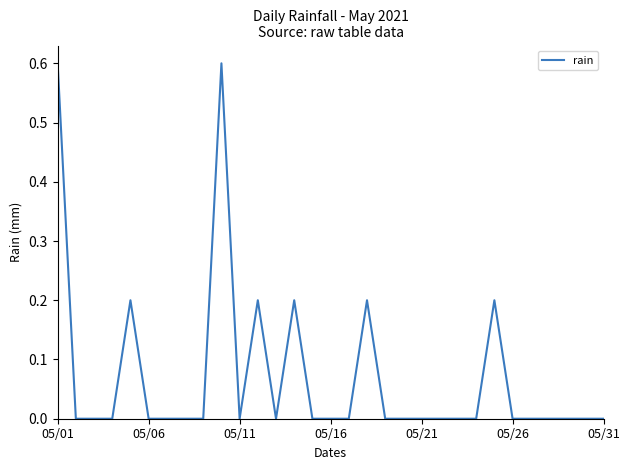

What is the greatest value displayed?

0.6